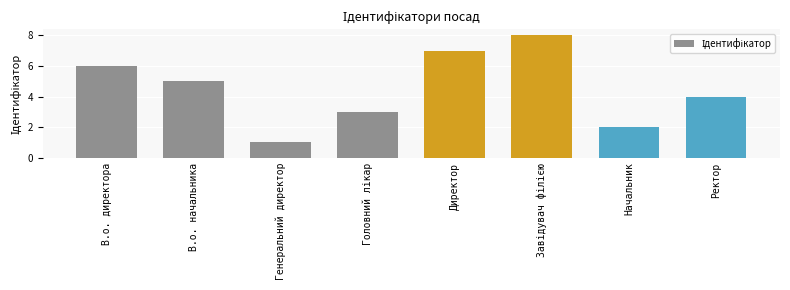

What is the label of the 8th bar from the left?

Ректор